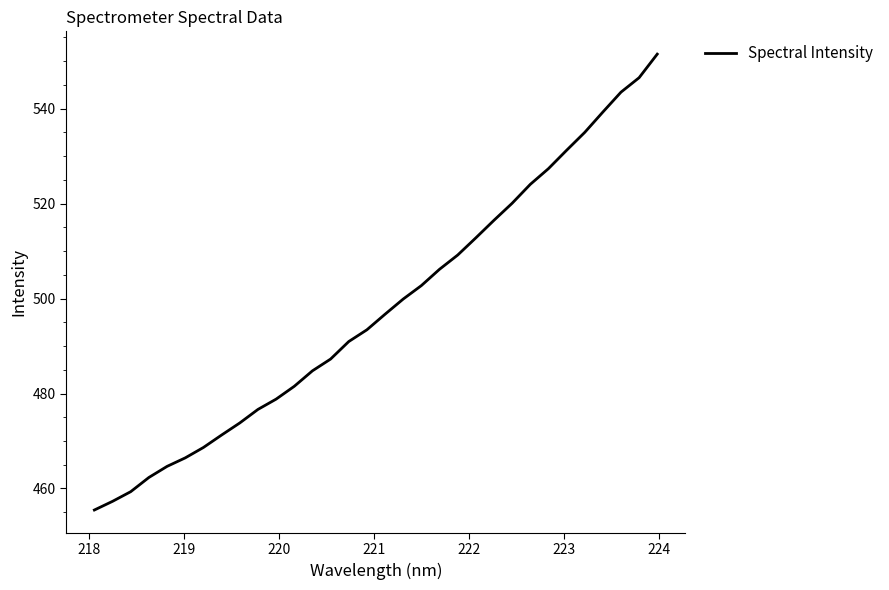

What is the difference between the maximum and minimum values?

96.0